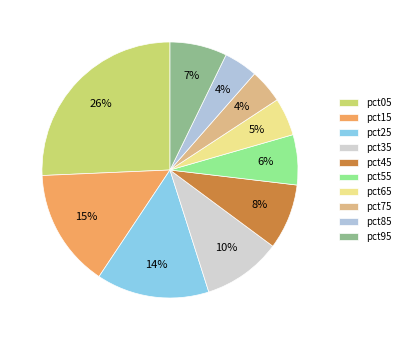

Is the sum of pct35 and pct65 greater than half?

No